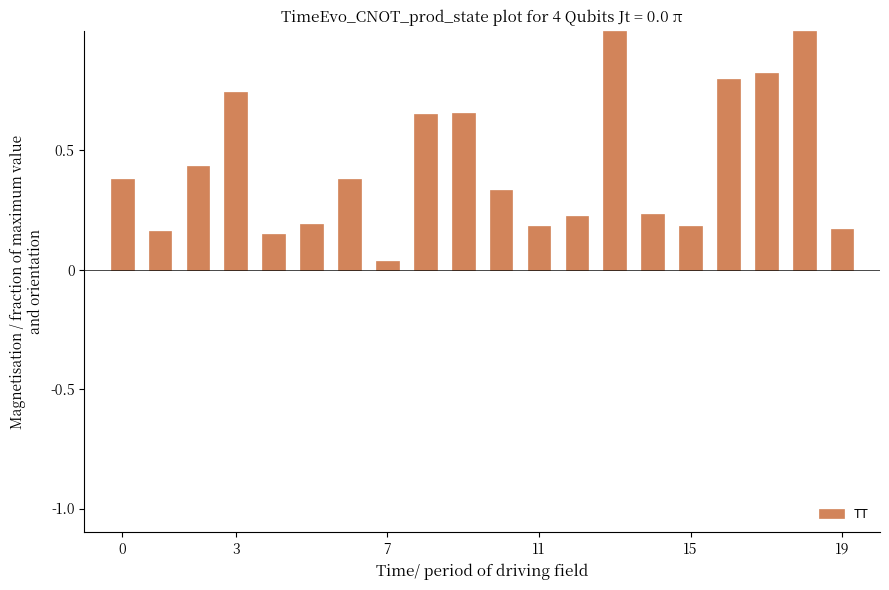

What is the maximum value shown in the chart?

1.0